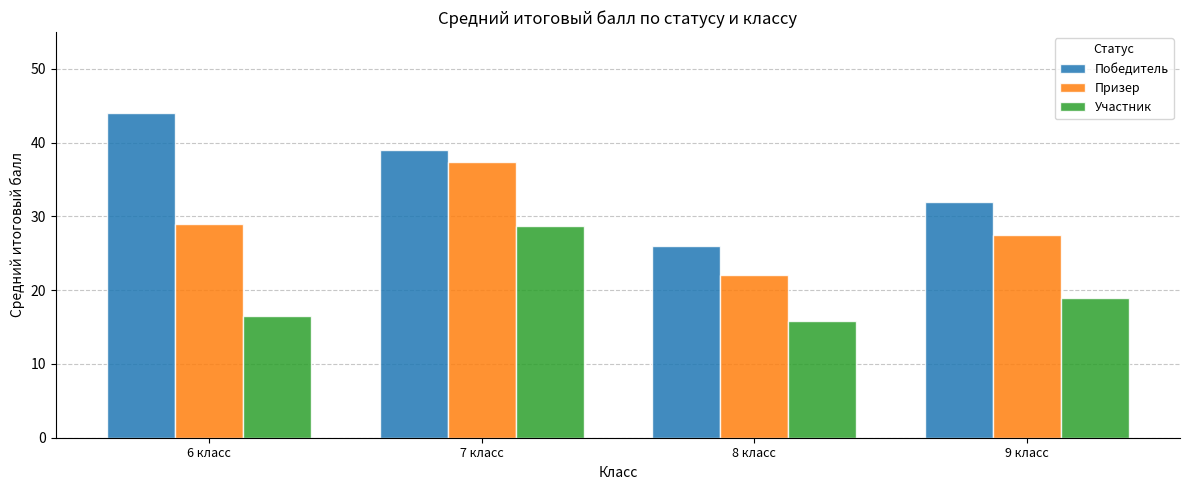

How many data points in Участник are less than 19?

2